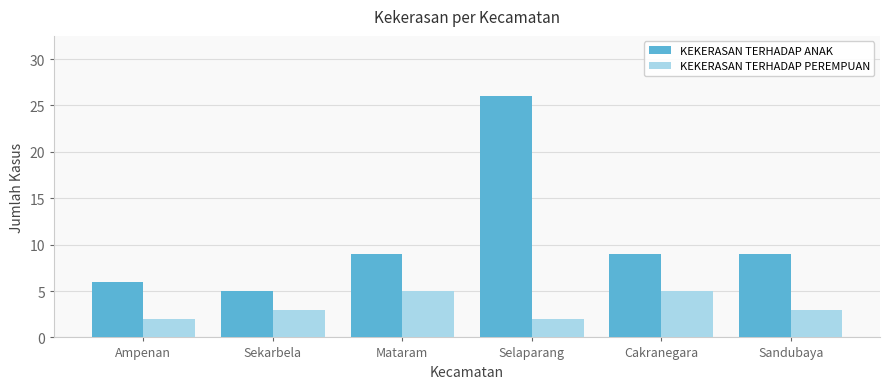

What position from the right is Sandubaya?

1